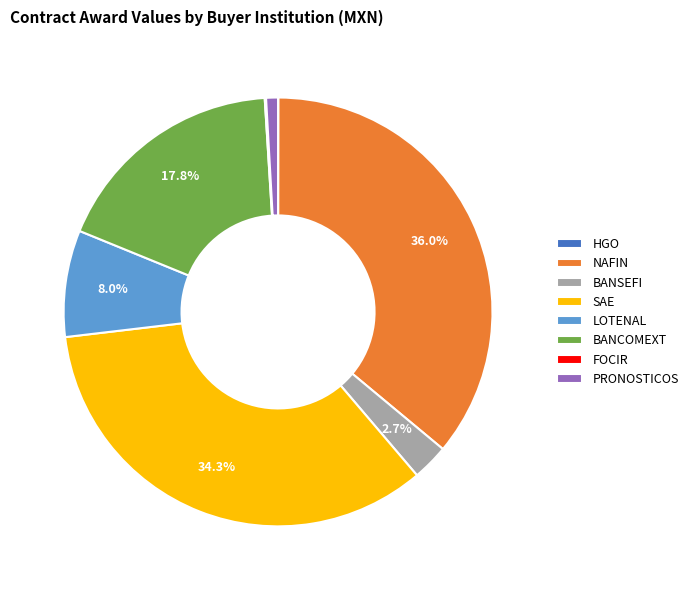

The SAE slice represents 44% of the pie. True or false?

False